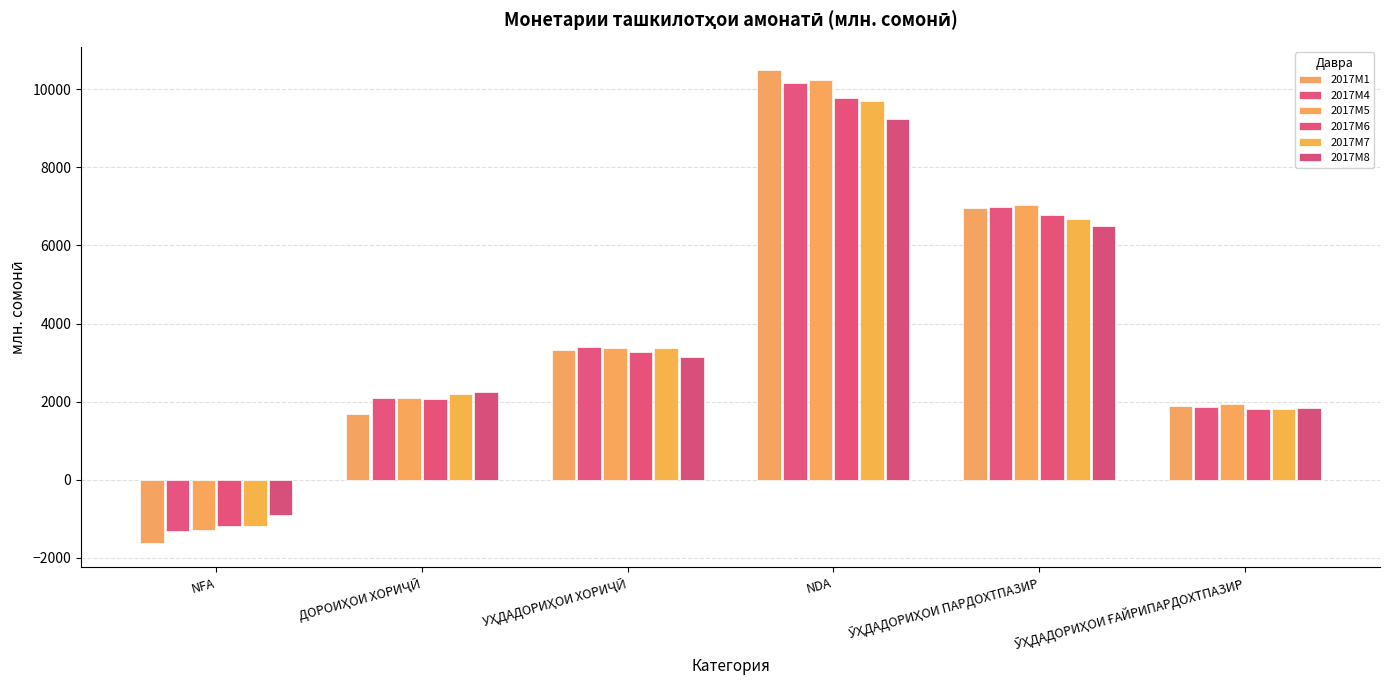

How many data points in 2017M6 are less than 3272?

3